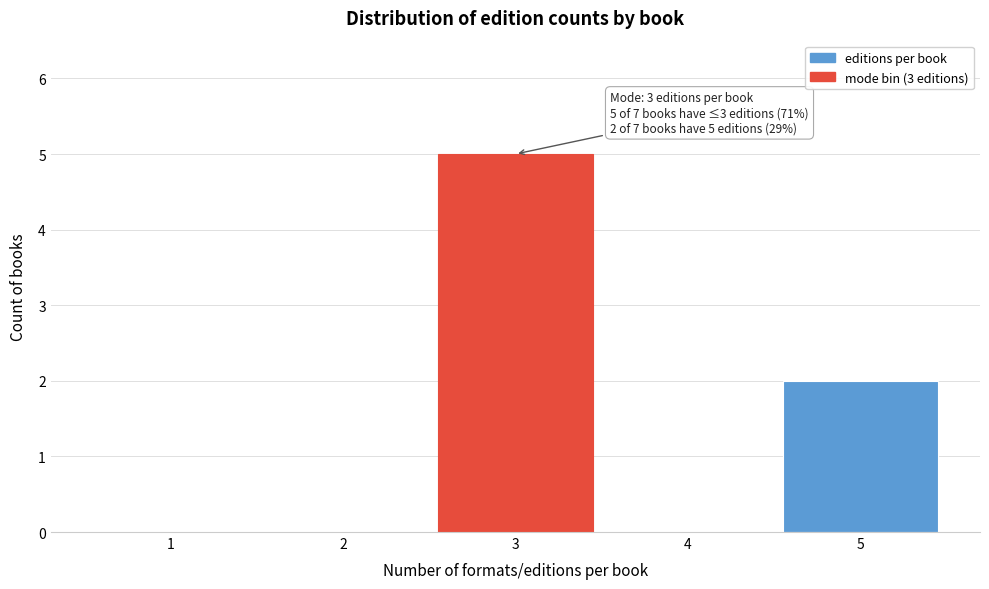

Reading right to left, transcribe all the data shown in this chart.

5=2	4=0	3=5	2=0	1=0